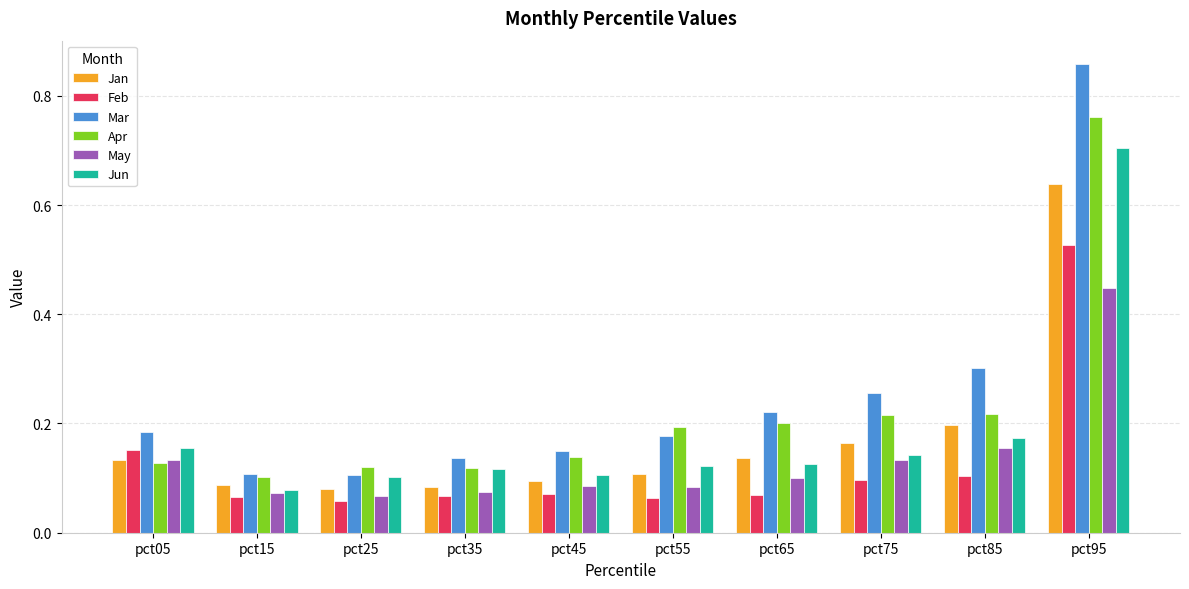

At which category is the sum across all series the highest?

pct95